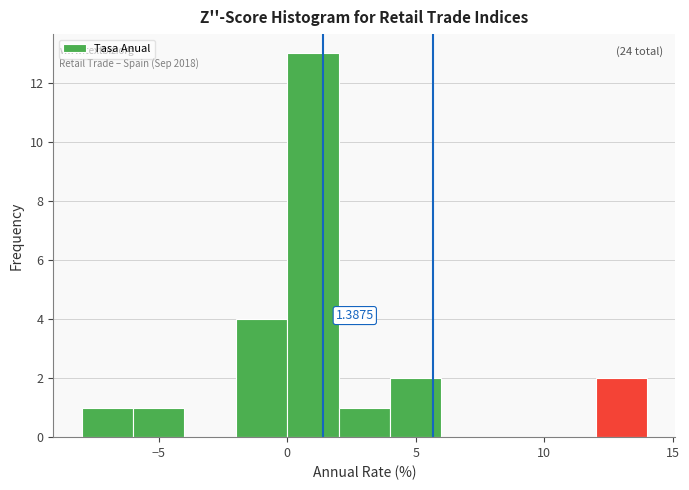

Over which range of the x-axis is the bar tallest?

0 to 2